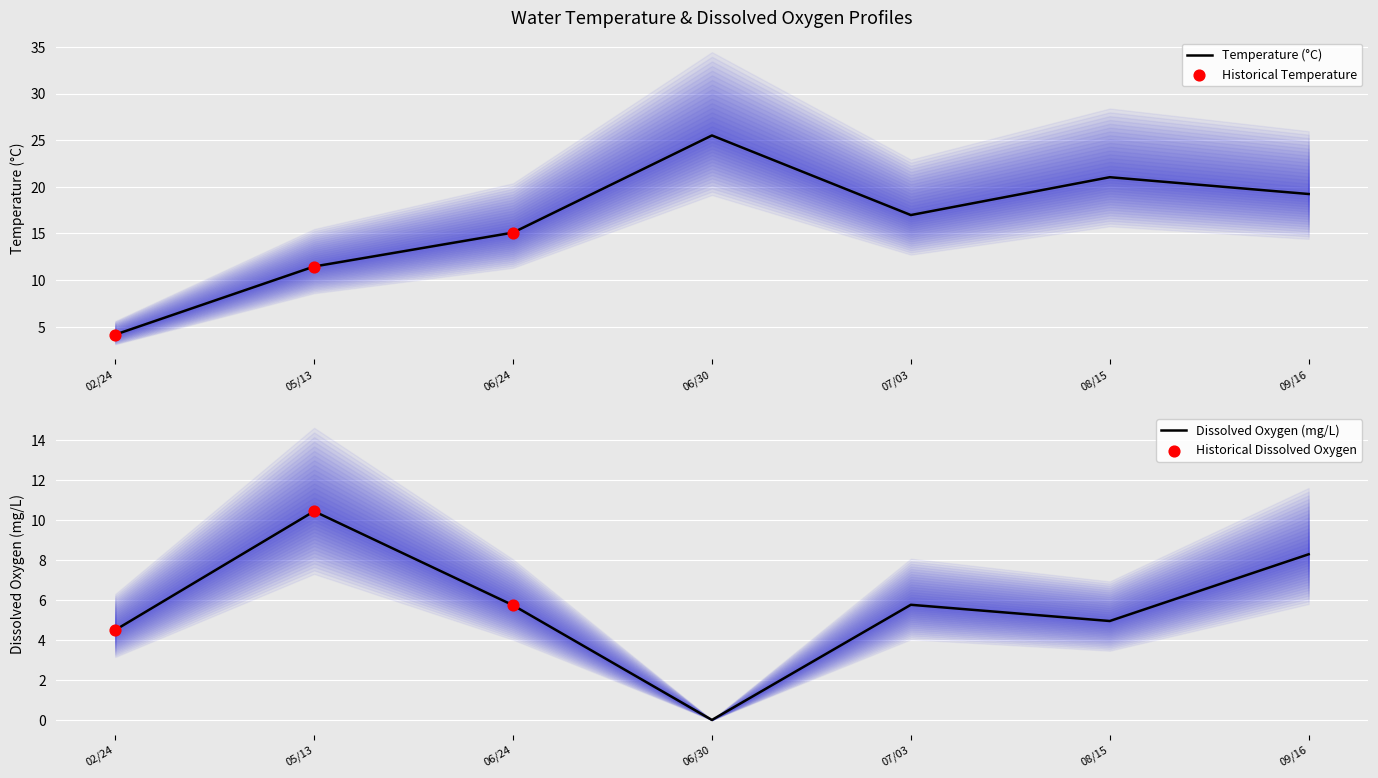

At which label is Temperature (°C) closest to 14?

06/24